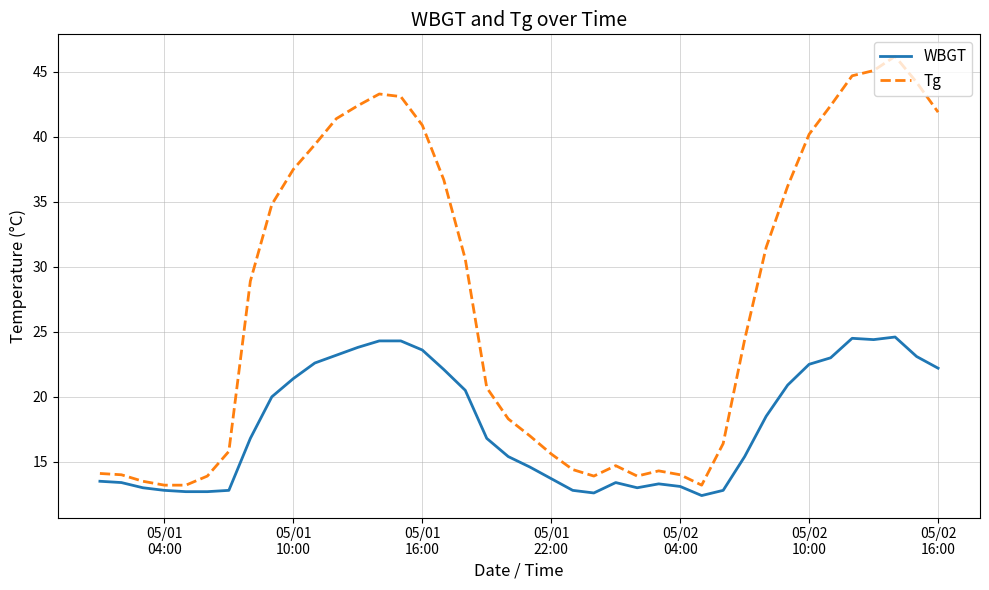

True or false: Tg and WBGT cross at least once.

False